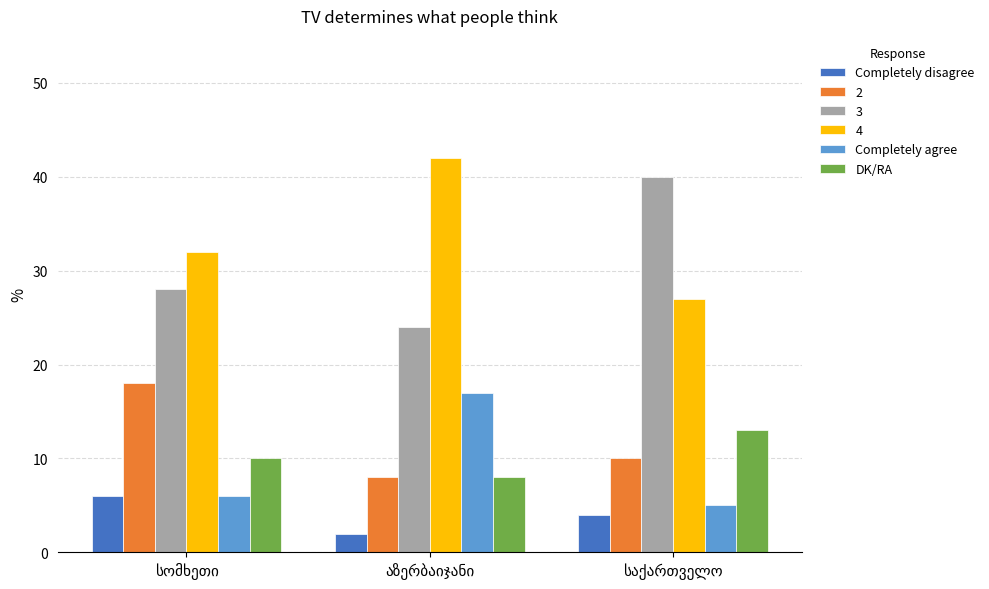

What is the difference between the second highest and minimum values in the DK/RA series?

2